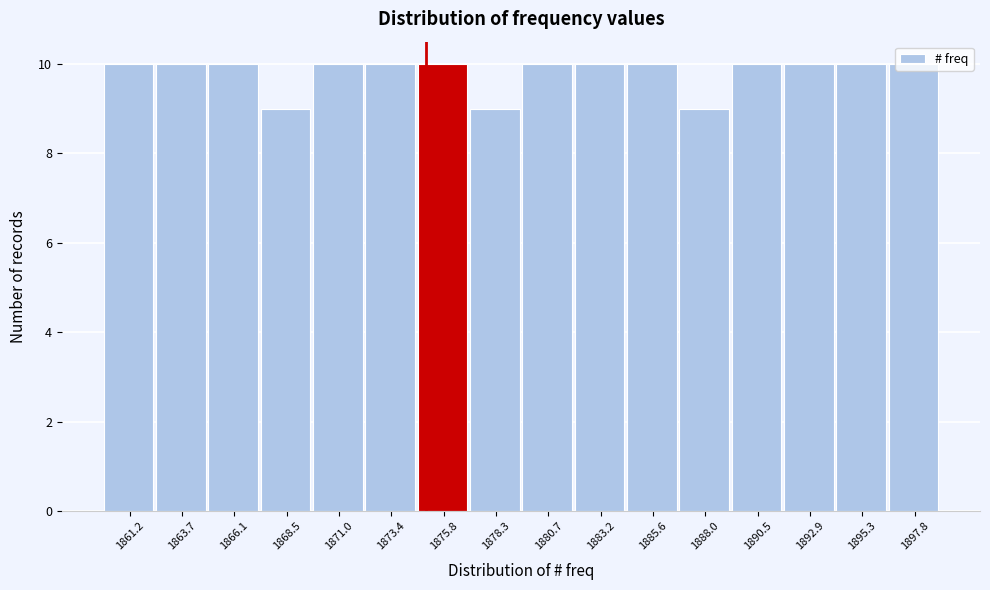

Reading left to right, list every bar in this chart as the range it spans on the x-axis followed by its height. Neither the bar edges nor the heights are printed on the chart, so give them approximately, as read against the axes.

1860.0 to 1862.5: 10
1862.5 to 1865.0: 10
1865.0 to 1867.5: 10
1867.5 to 1870.0: 9
1870.0 to 1872.0: 10
1872.0 to 1874.5: 10
1874.5 to 1877.0: 10
1877.0 to 1879.5: 9
1879.5 to 1882.0: 10
1882.0 to 1884.5: 10
1884.5 to 1887.0: 10
1887.0 to 1889.5: 9
1889.5 to 1891.5: 10
1891.5 to 1894.0: 10
1894.0 to 1896.5: 10
1896.5 to 1899.0: 10